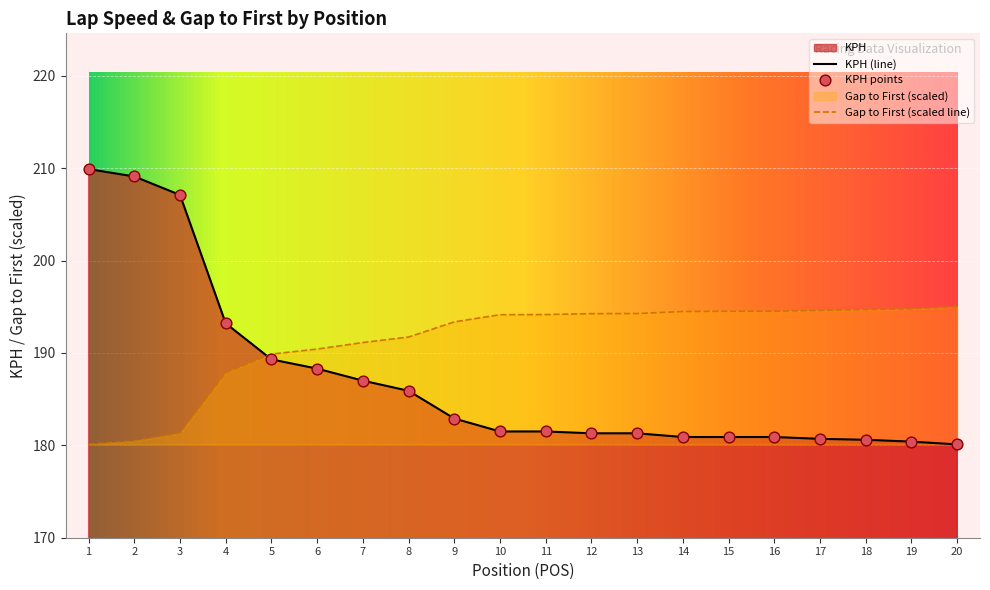

At how many categories does at least one series exceed 196?

3